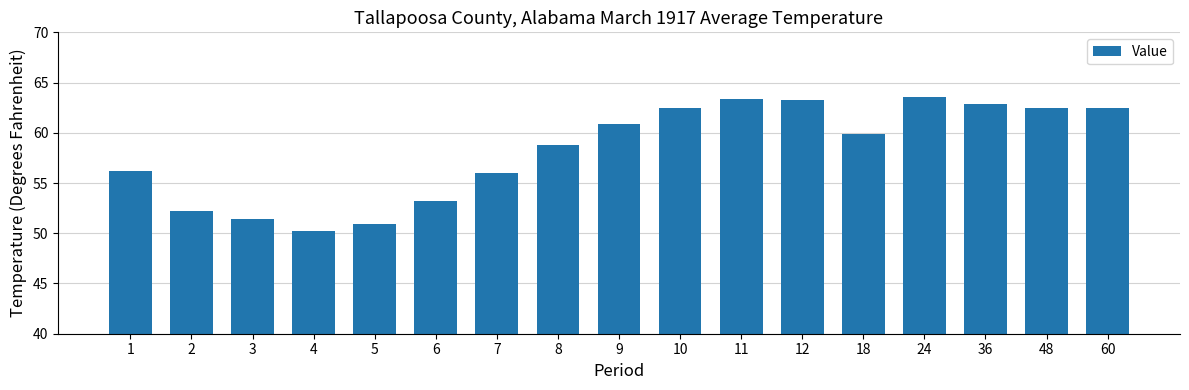

What is the approximate value at 2?

52.2